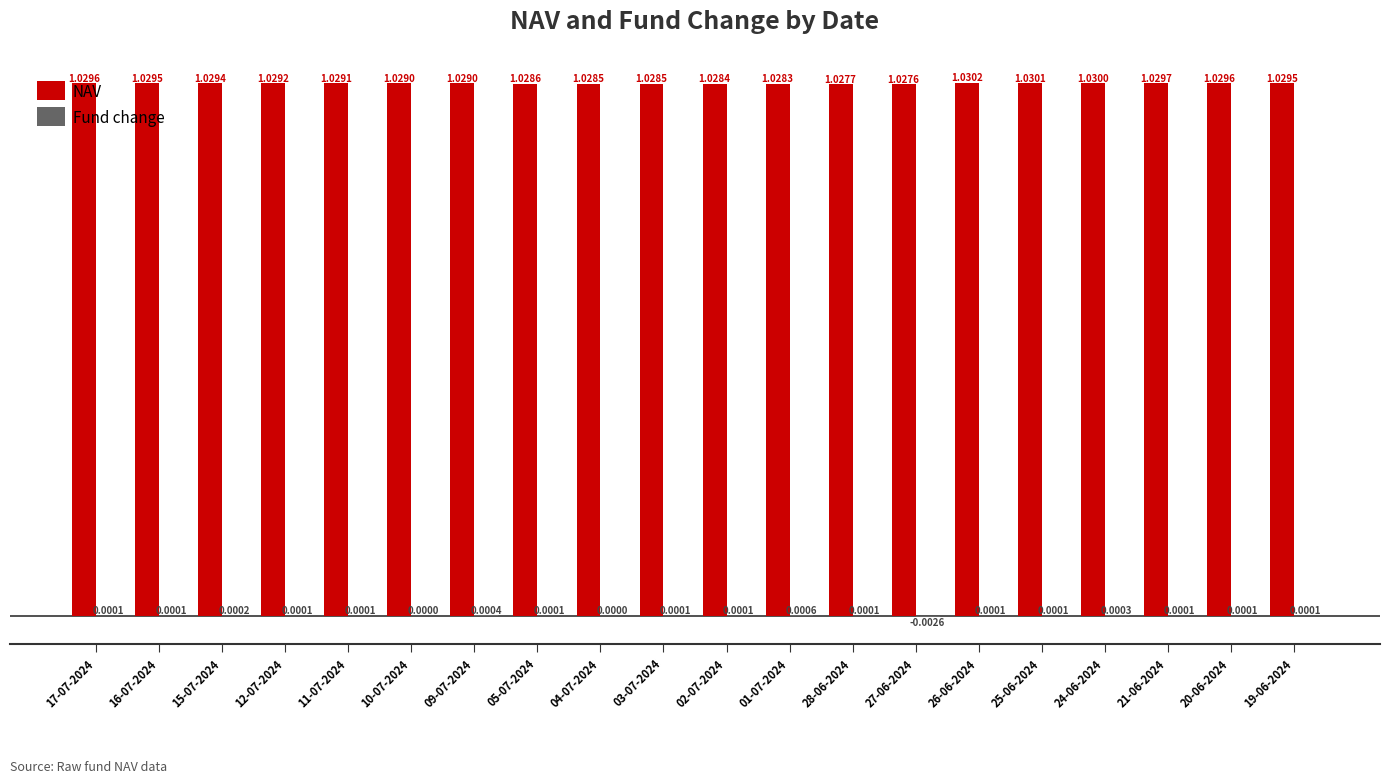

Between 10-07-2024 and 25-06-2024, which series saw the biggest shift?

NAV